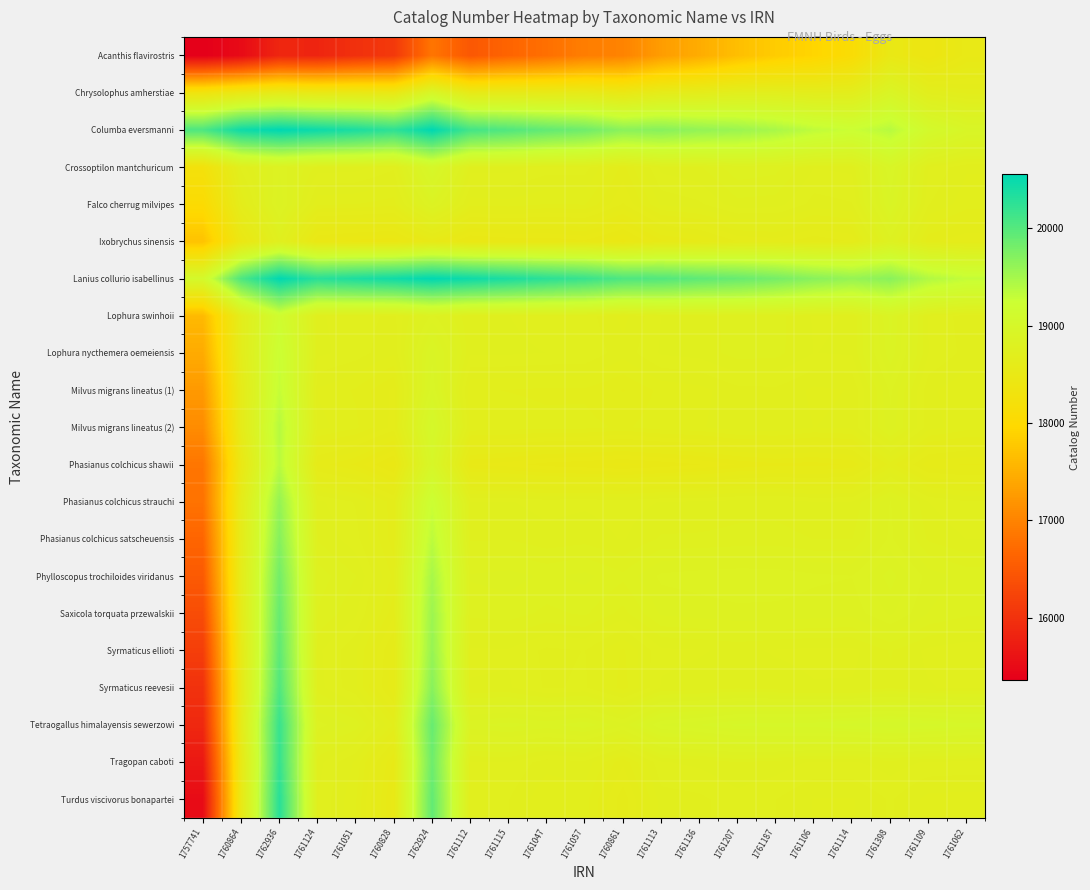

Between 1760861 and 1761136, which is larger?

1761136